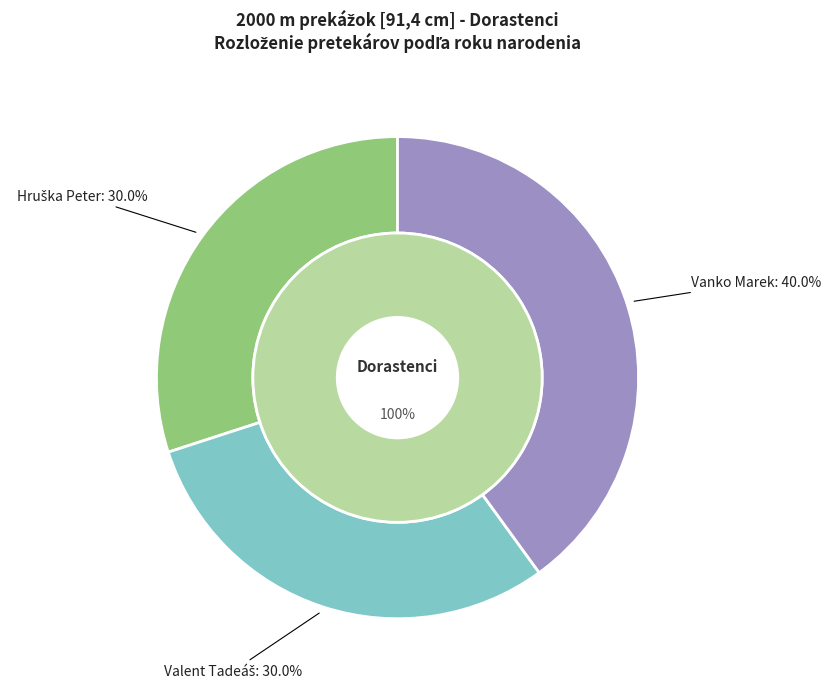

Is there any slice that represents more than half of the pie?

No